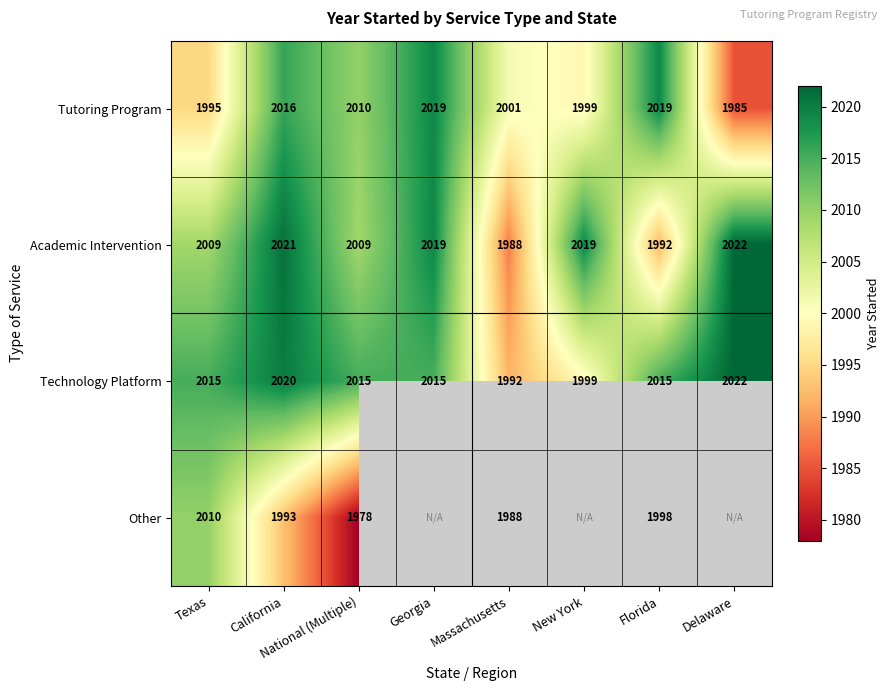

At California, list the series in order from smallest to largest.

Other, Tutoring Program, Technology Platform, Academic Intervention